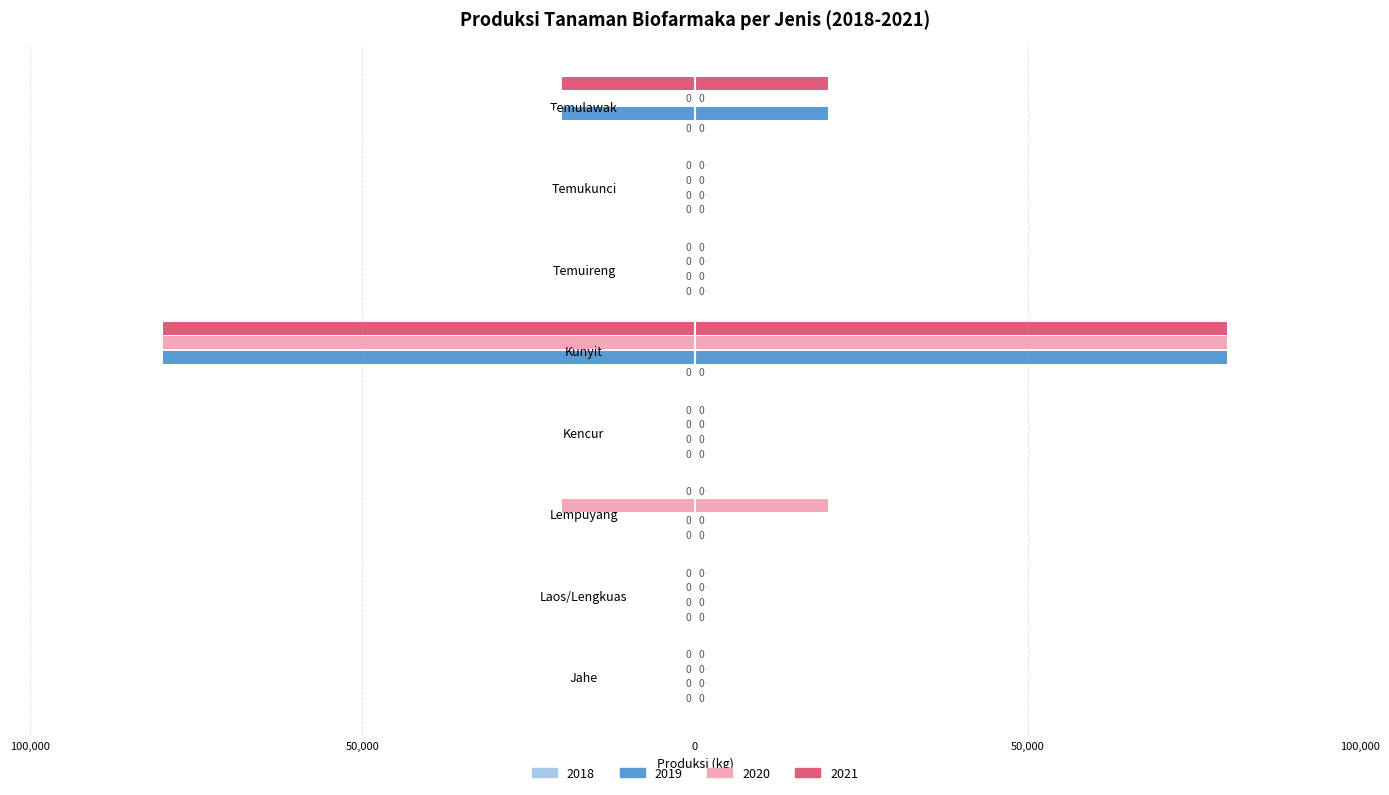

At which label does 2021 reach its peak?

Kunyit